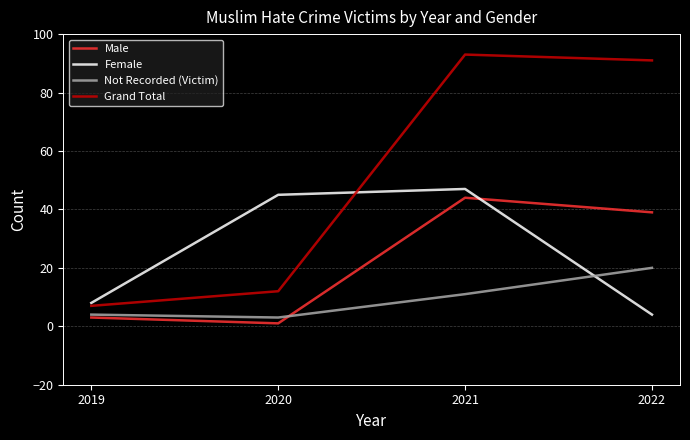

Where is Grand Total nearest to the value 50?

2020